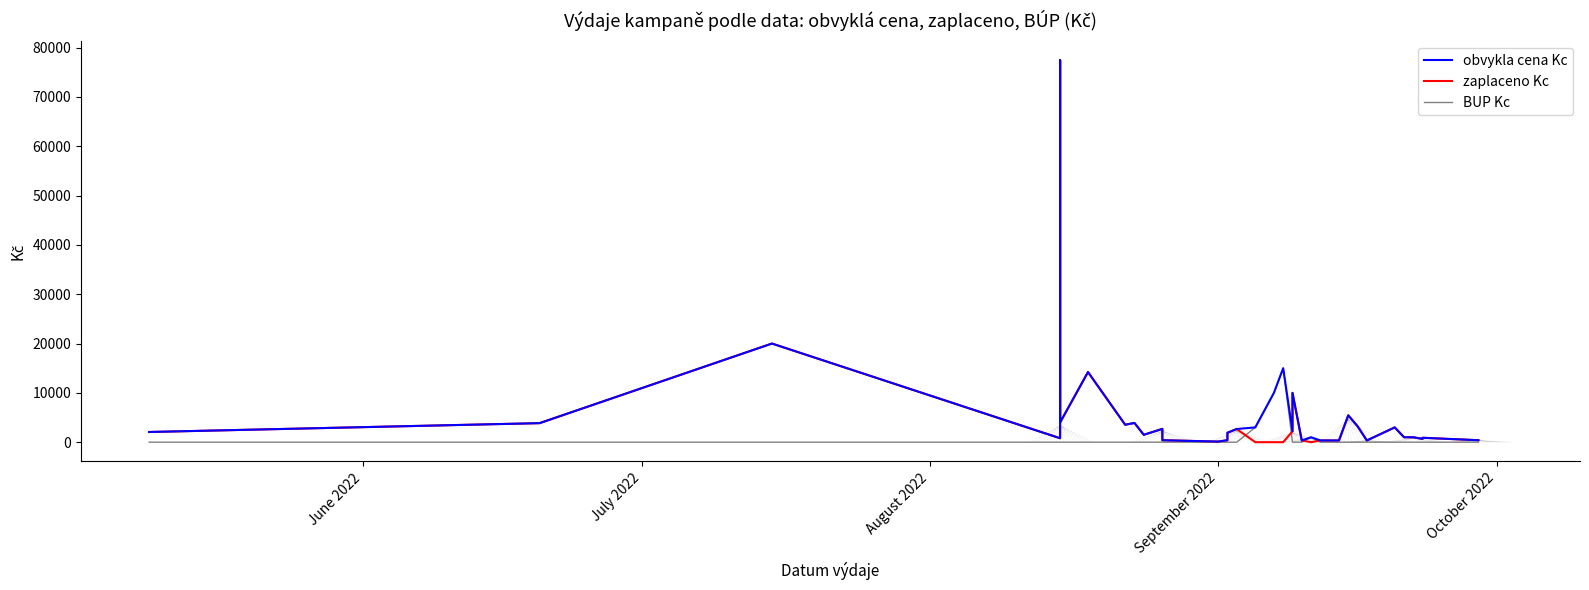

What are all the series names shown in the legend?

obvykla cena Kc, zaplaceno Kc, BUP Kc